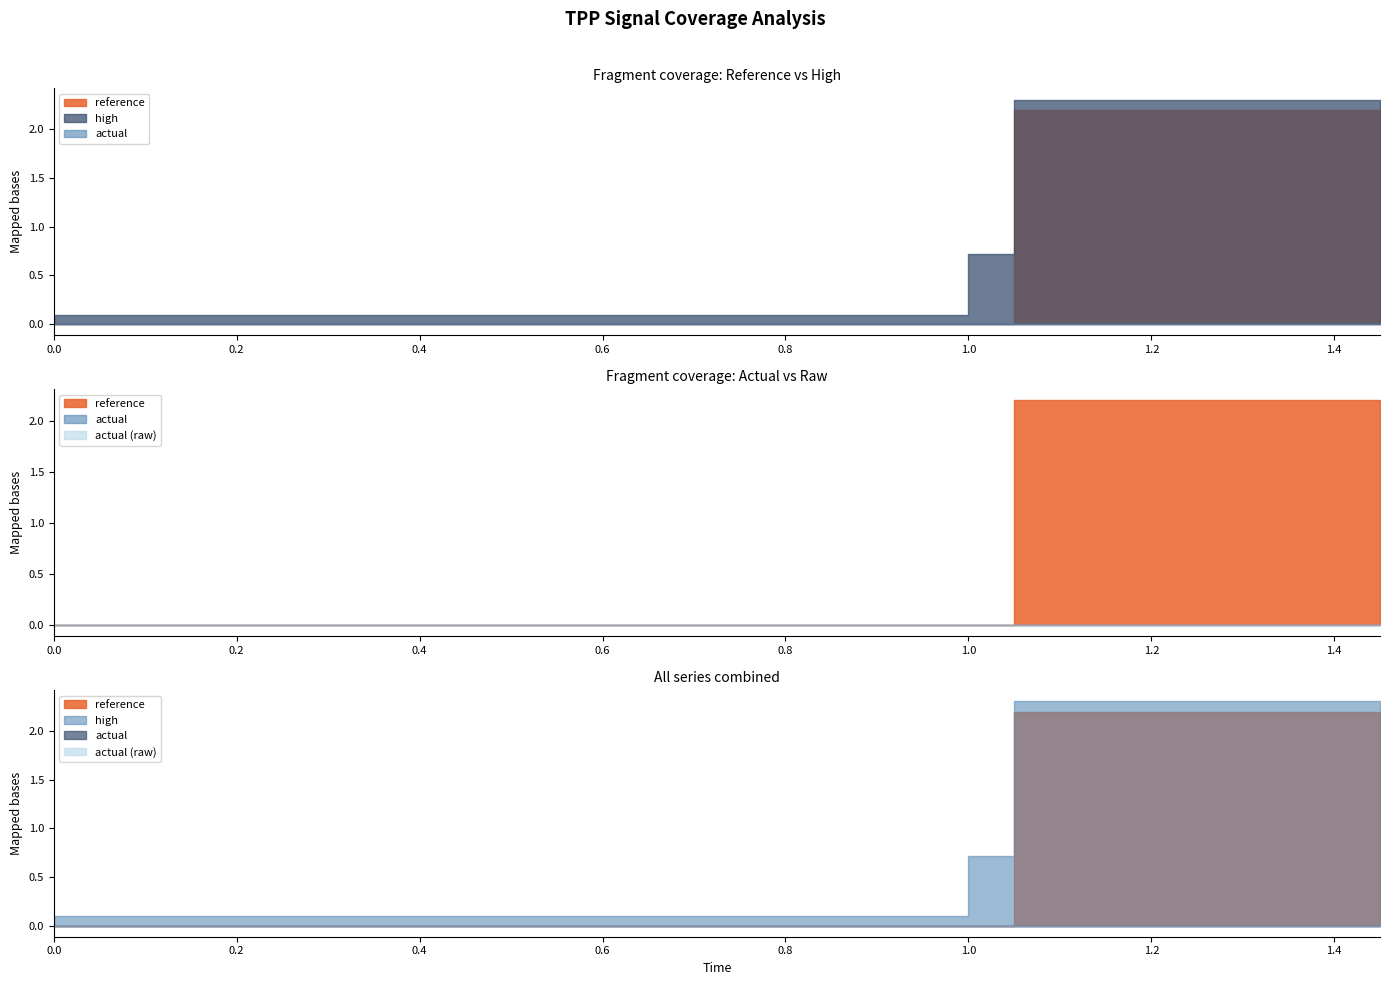

Which series has the largest total across all categories?

high